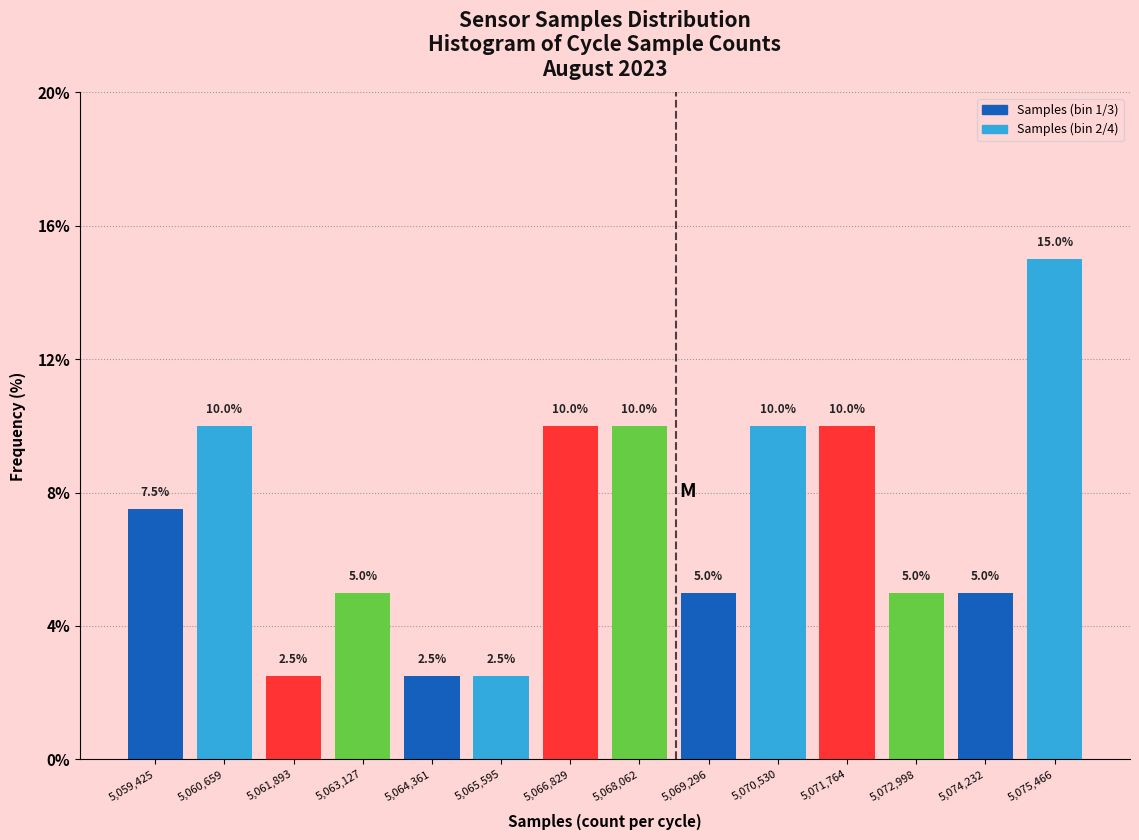

What is the height of the bar covering 5063800 to 5065000 on the x-axis? The bar edges are not printed on the chart, so give them approximately, as read against the axis.

2.5